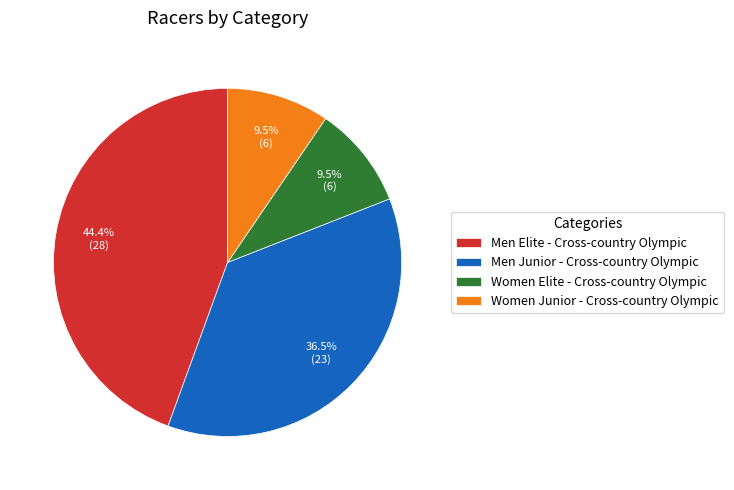

Approximately how many times larger is the value at Men Elite - Cross-country Olympic compared to Women Junior - Cross-country Olympic?

4.7